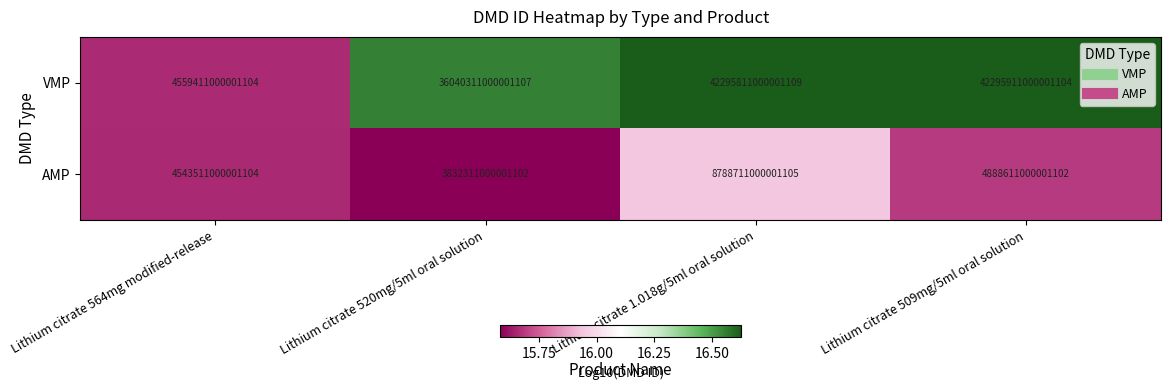

Which series has the largest range (max minus min)?

VMP